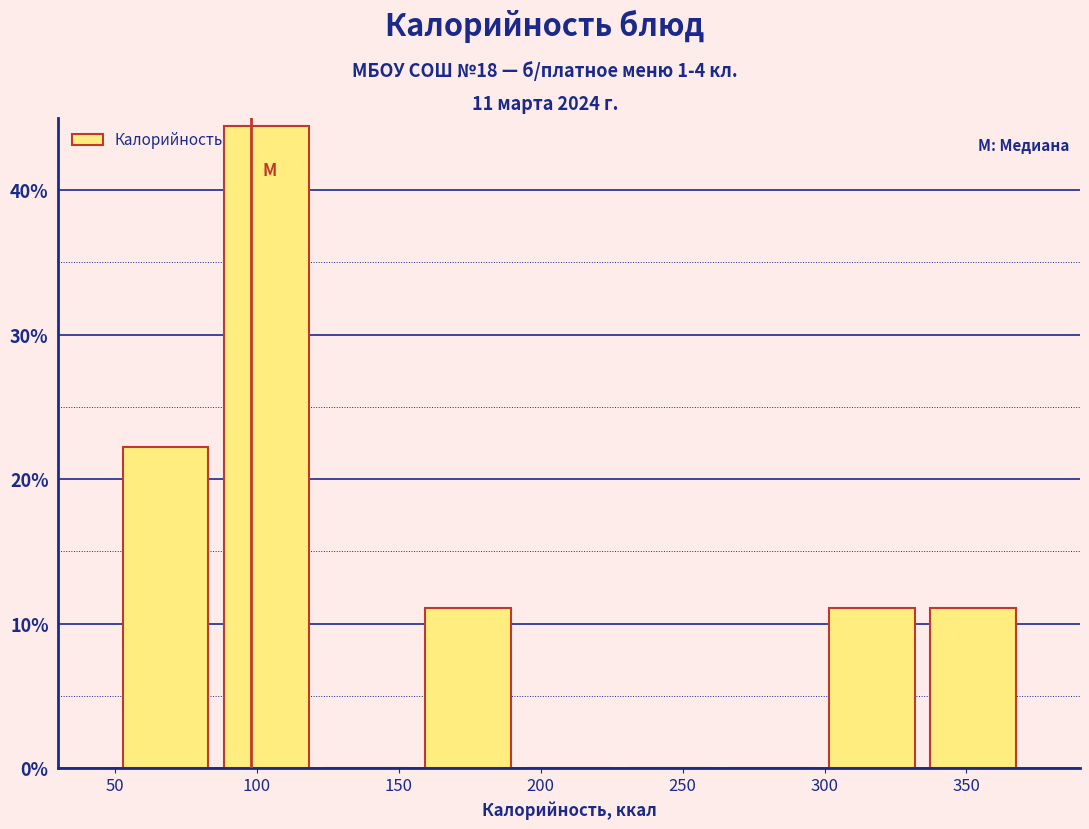

Which range on the x-axis has the tallest bar?

85 to 120